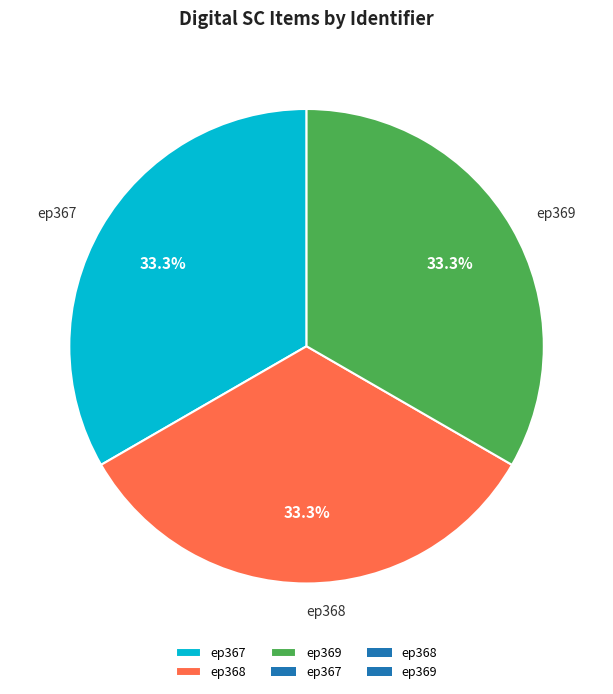

Does ep368 account for over 50% of the chart?

No